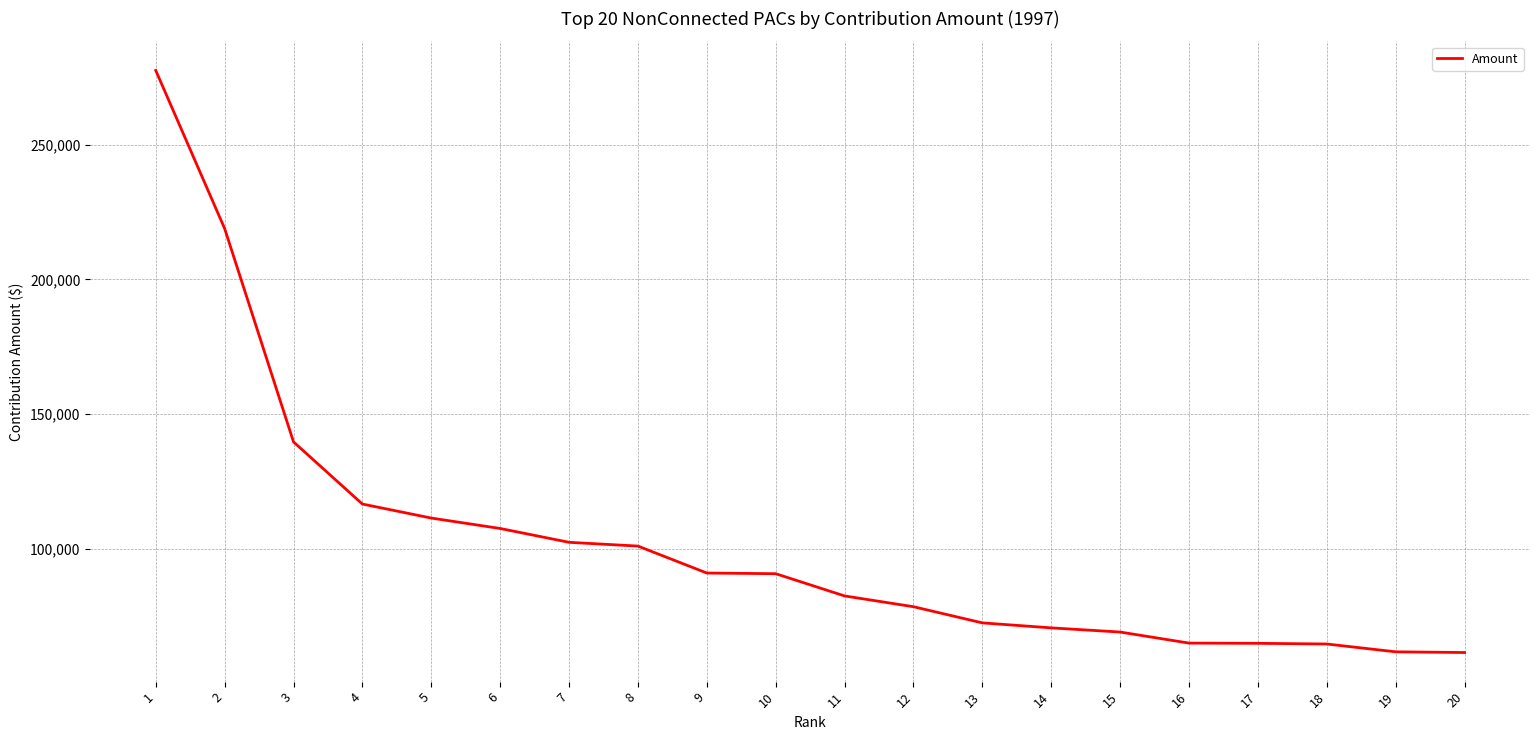

What is the difference between the maximum and minimum values?

216000